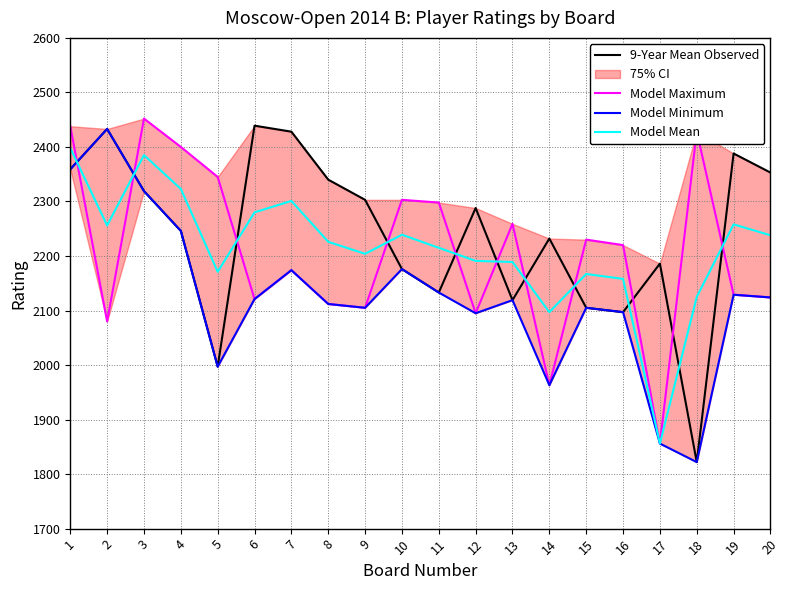

What is the sum of all 9-Year Mean Observed values?

44763